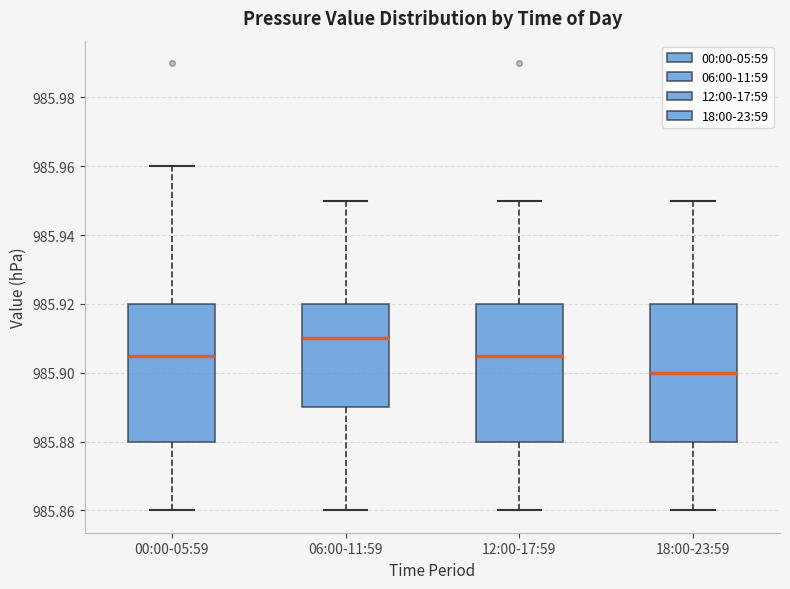

Reading left to right, transcribe this box plot: for each box, give where its median line is, the range the box spans, and where its two whiskers end, as read against the y-axis. The values are not printed on the chart, so give them approximately, as read against the axis.

00:00-05:59: median 985.906, box 985.880 to 985.920, whiskers 985.860 to 985.960
06:00-11:59: median 985.910, box 985.890 to 985.920, whiskers 985.860 to 985.950
12:00-17:59: median 985.906, box 985.880 to 985.920, whiskers 985.860 to 985.950
18:00-23:59: median 985.900, box 985.880 to 985.920, whiskers 985.860 to 985.950